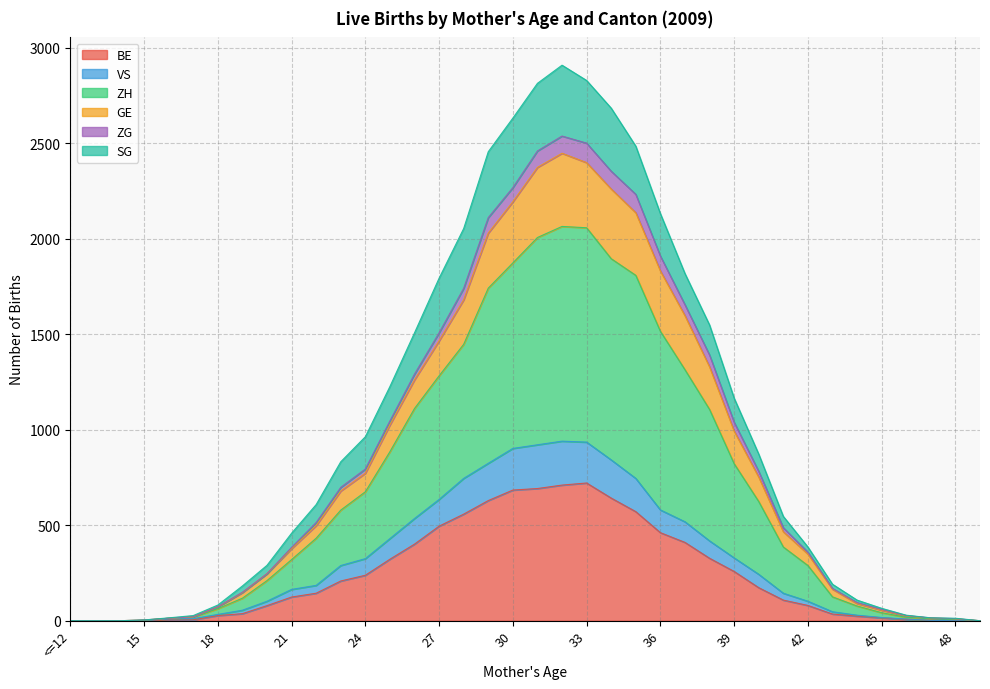

Does the chart display data point markers on the line(s)?

No